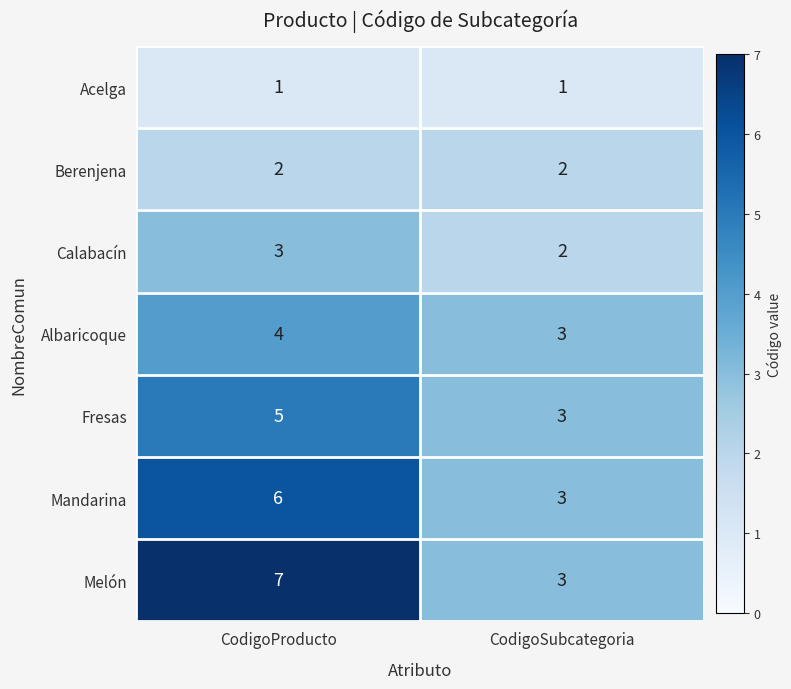

How many data points does each series have?

2